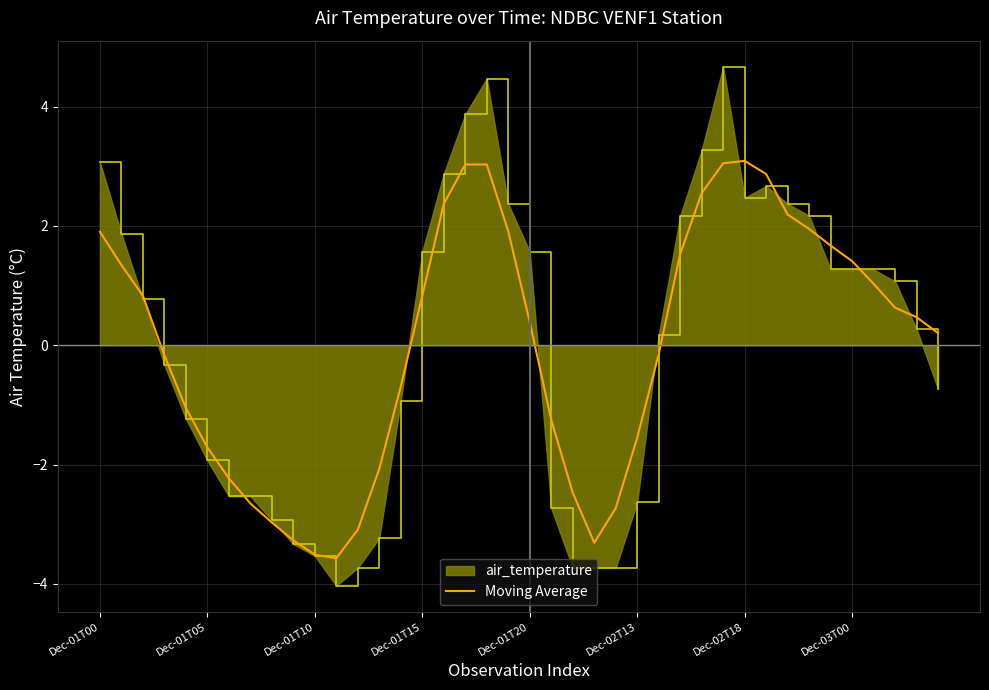

What is the minimum value for Moving Average?

-3.6